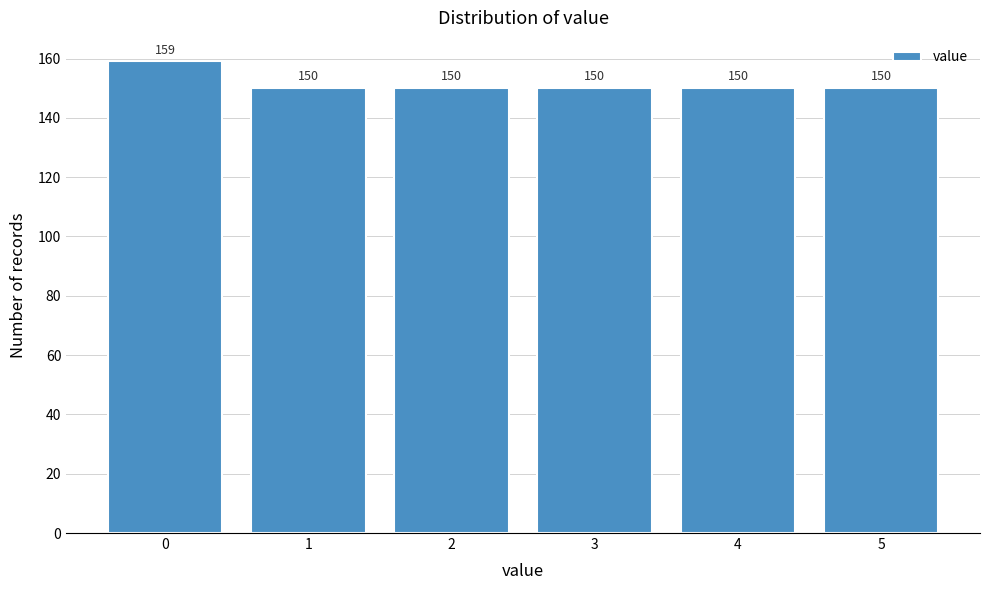

How tall is the bar that spans 3.5 to 4.5 on the x-axis?

150